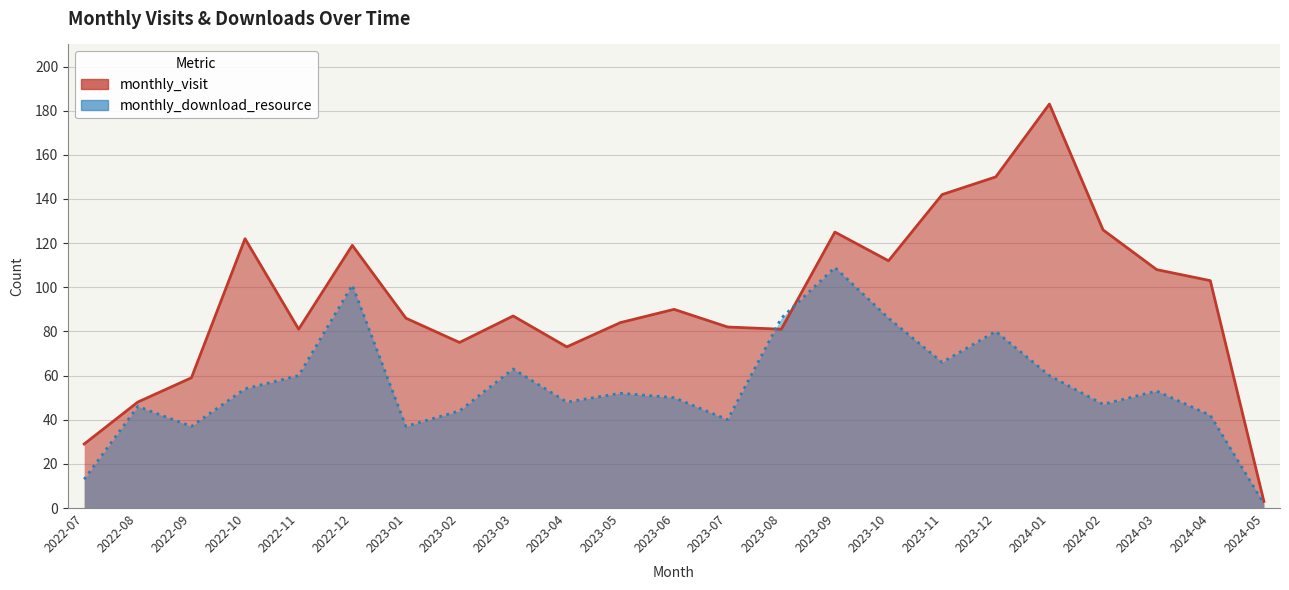

Which category has the lowest value in the monthly_download_resource series?

2024-05